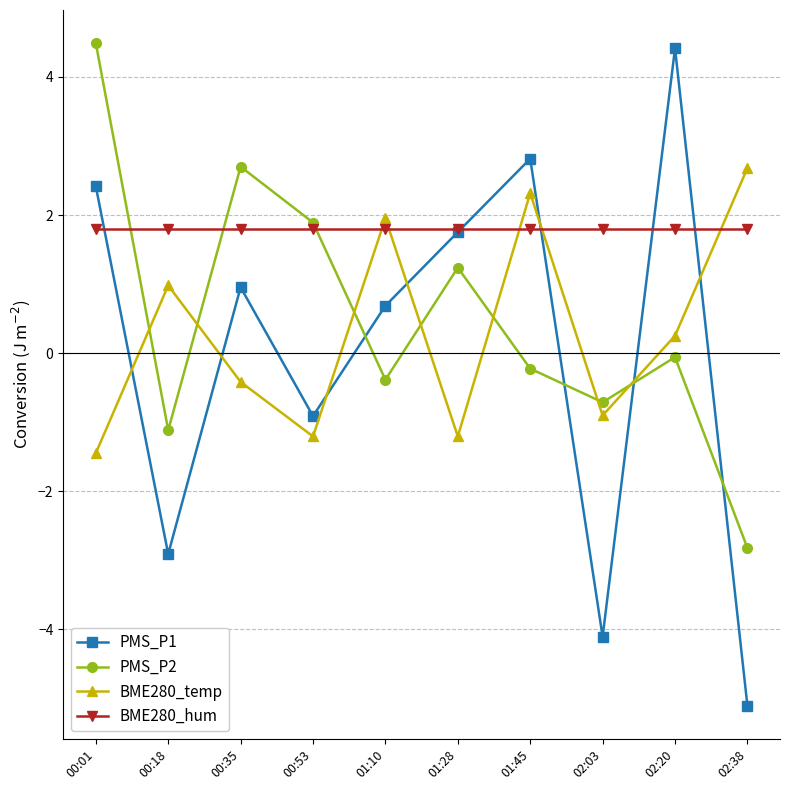

Where is BME280_temp nearest to the value 0?

02:20